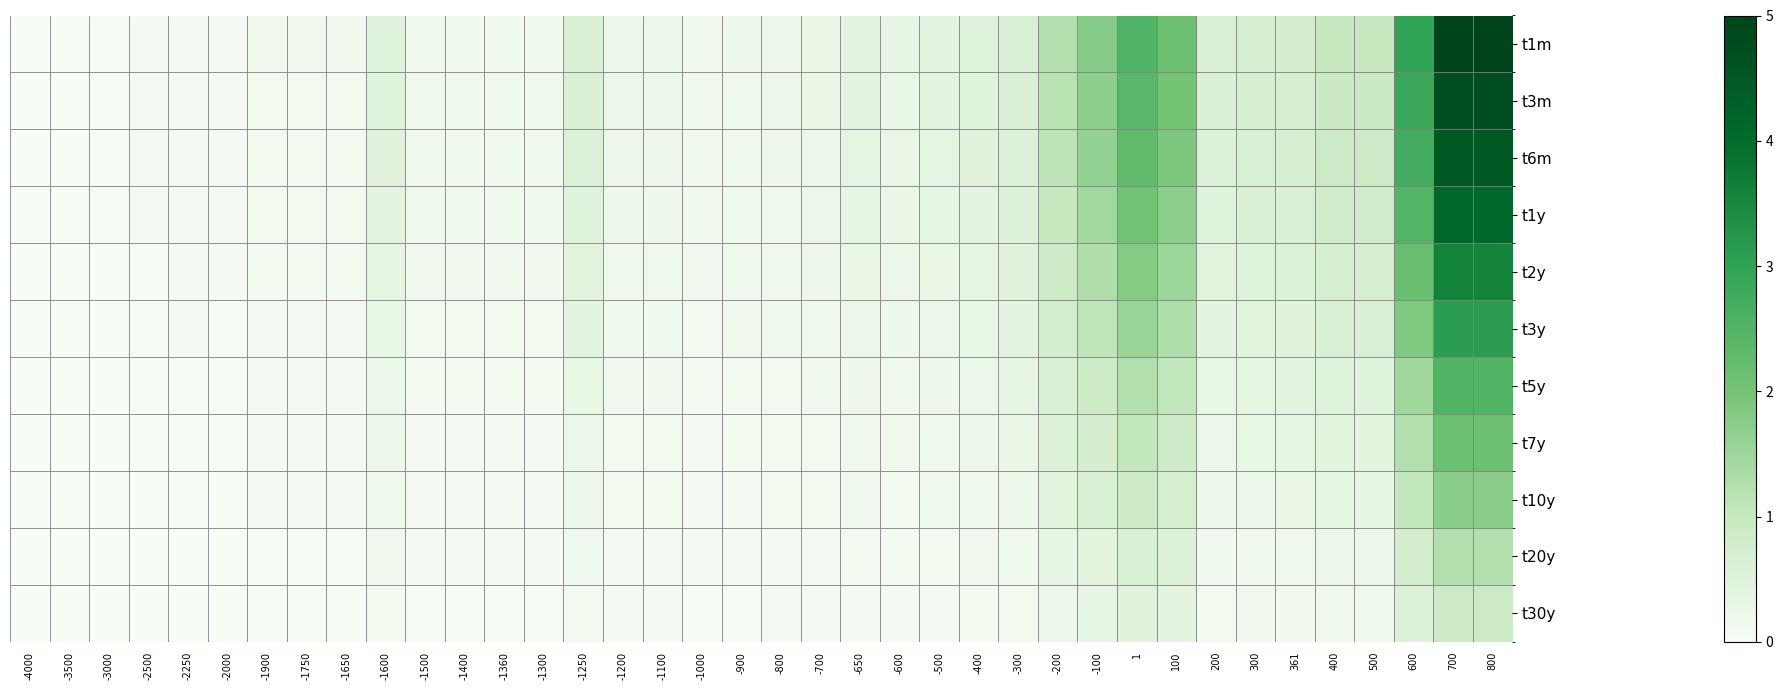

What is the difference between the highest and lowest values at -100?

1.5